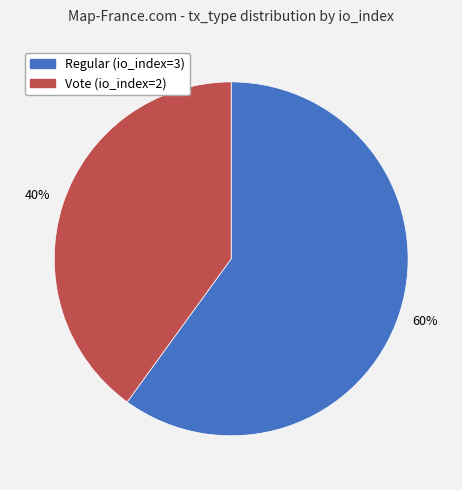

Which slice represents more than half of the pie?

Regular (io_index=3)